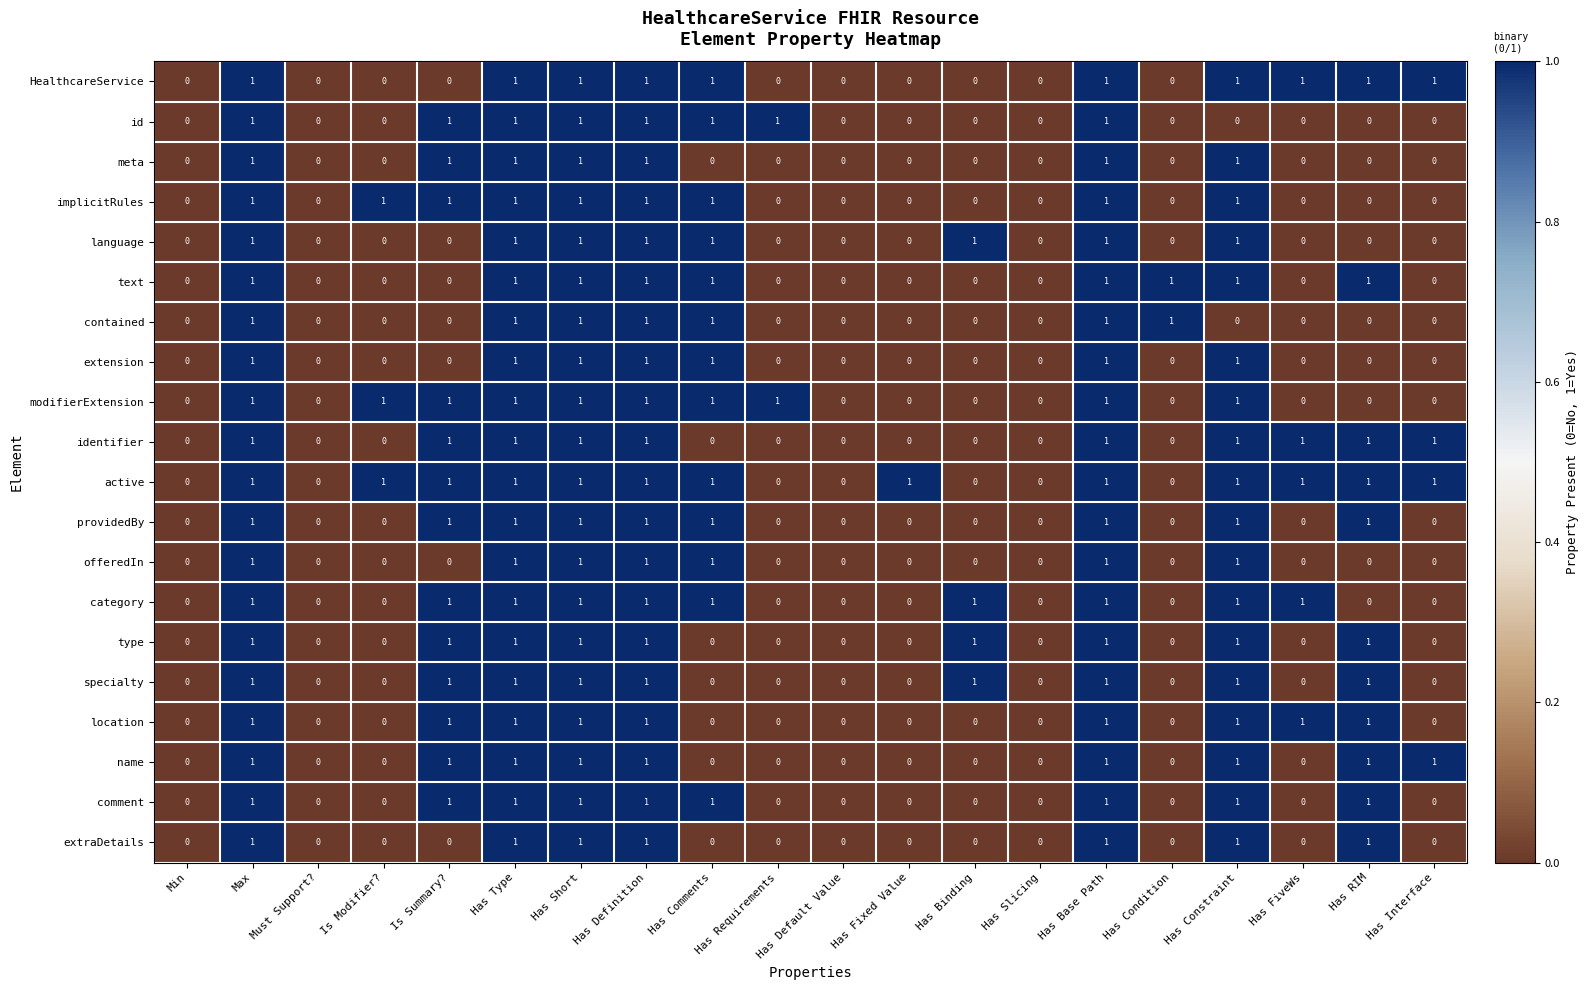

How many identifier values are between 0 and 1?

20